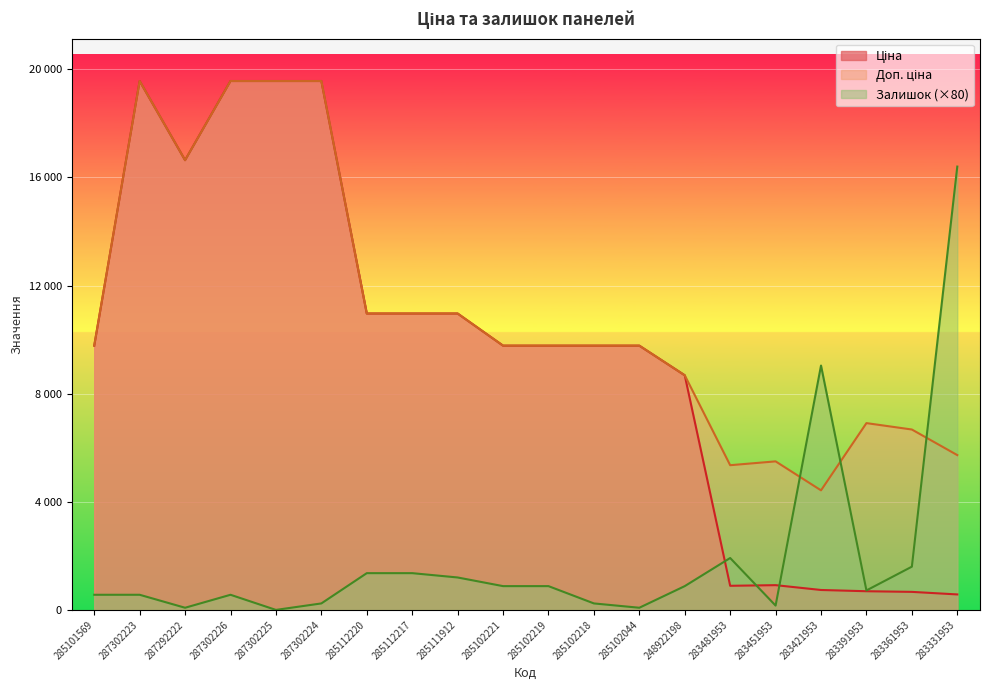

True or false: Ціна has a value of 19564.9 at 287302226.

True